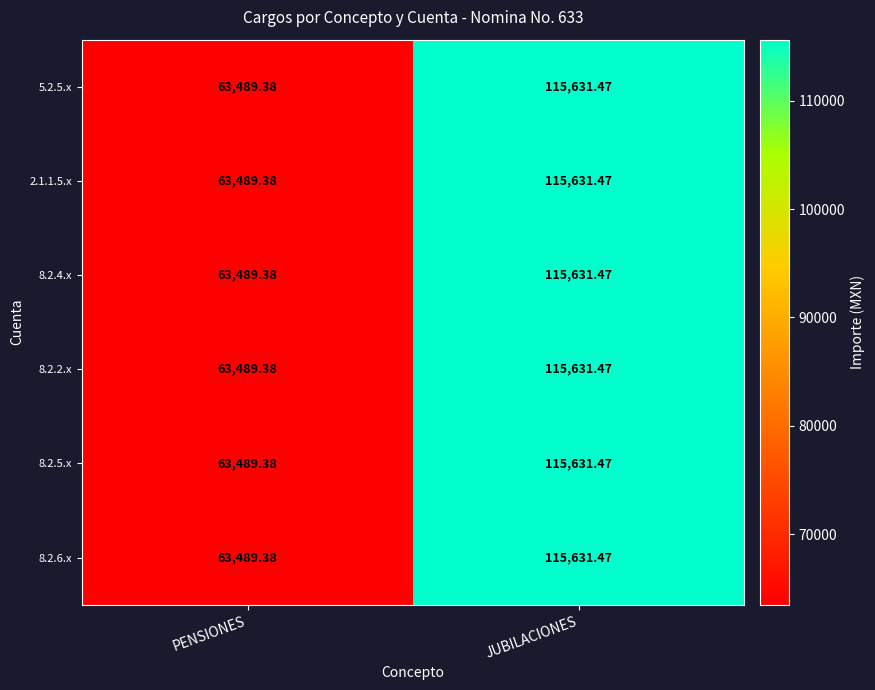

Where is 8.2.4.x nearest to the value 89560?

PENSIONES